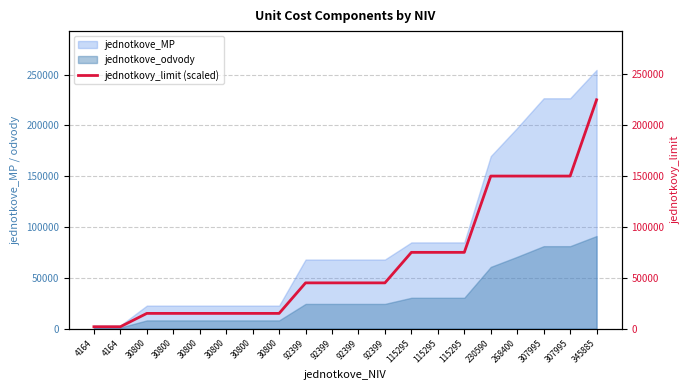

Reading left to right, what are all the values shown in this chart?

1875	1875	15000	15000	15000	15000	15000	15000	45000	45000	45000	45000	75000	75000	75000	150000	150000	150000	150000	225000